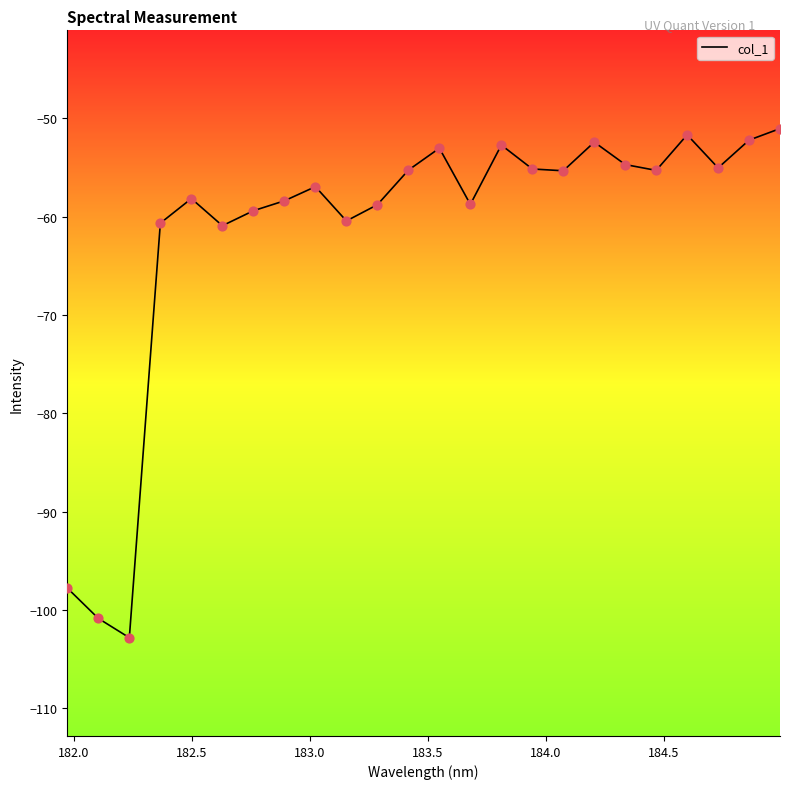

What is the maximum value shown in the chart?

-51.0